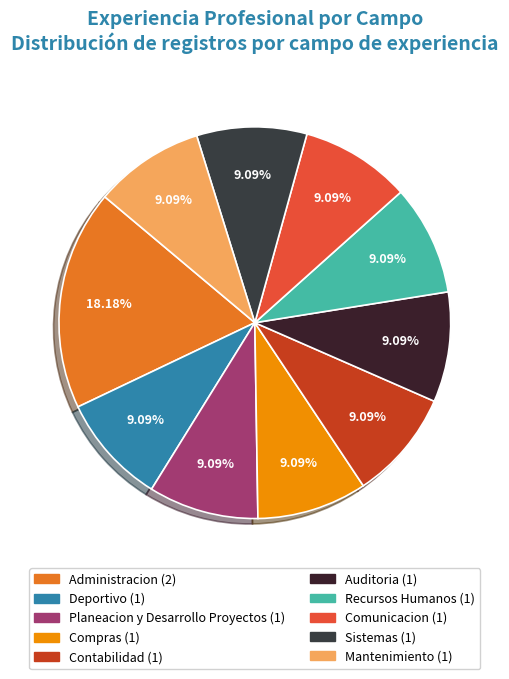

Count the number of slices in the pie.

10